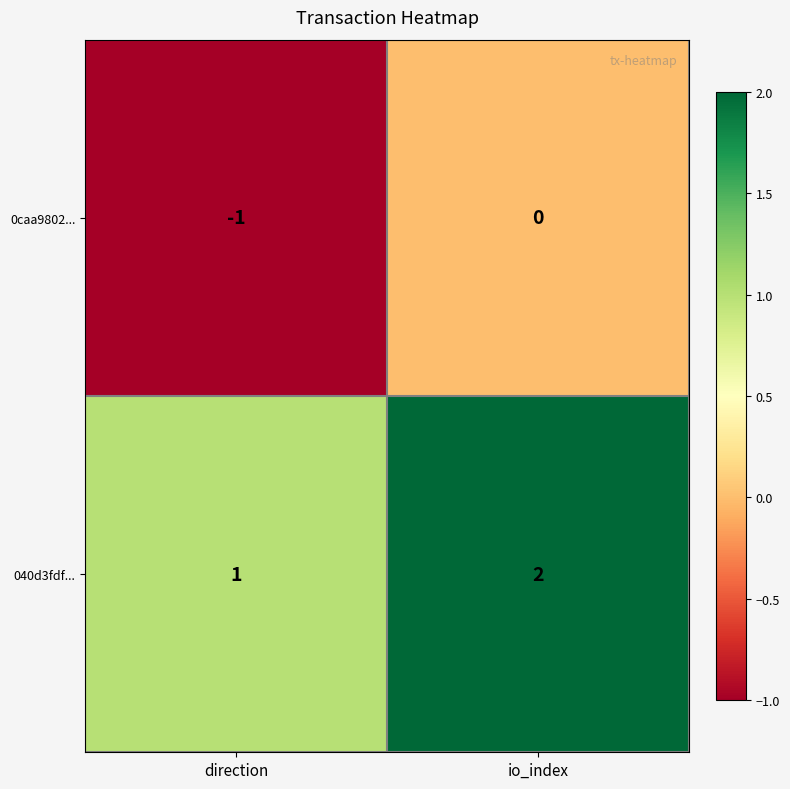

How many values in the 0caa9802... series are below 0?

1